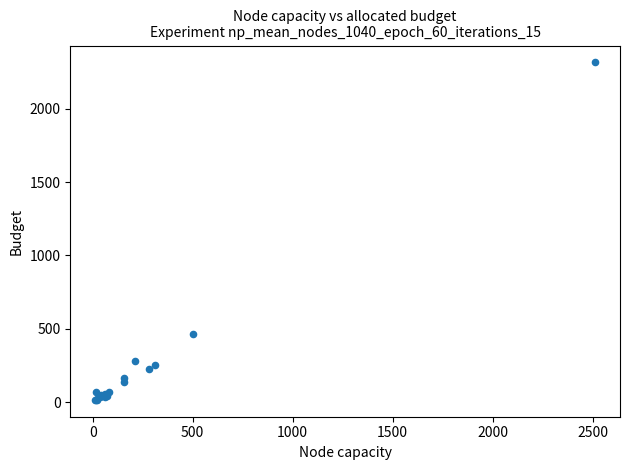

What Y value in the scatter plot is closest to 1166?

462